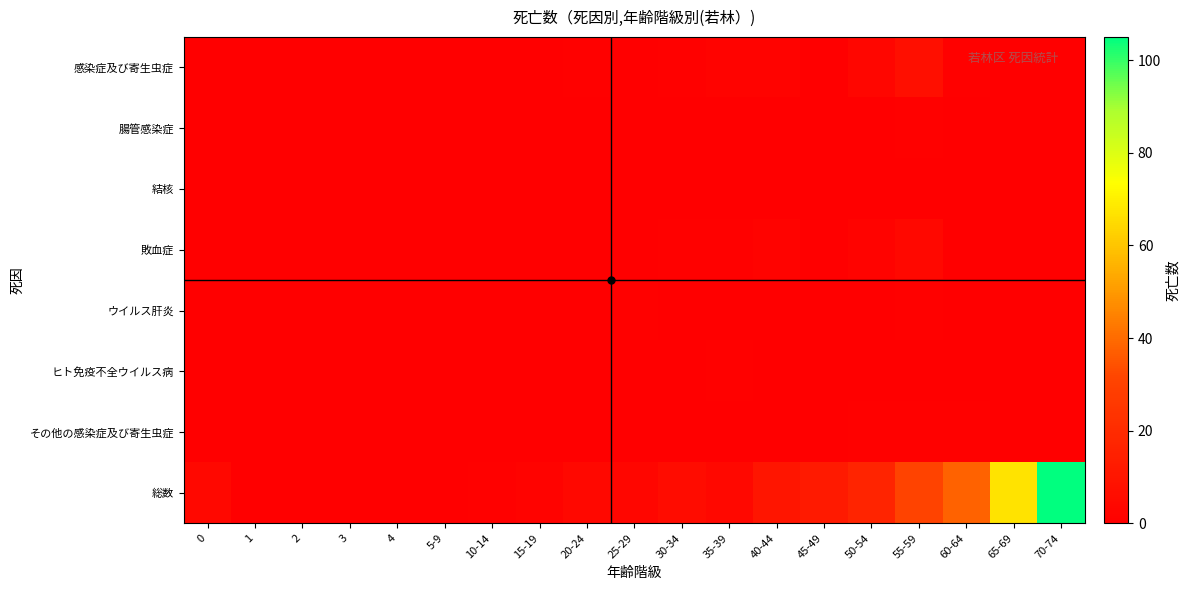

Reading left to right, transcribe all the data shown in this chart.

感染症及び寄生虫症: 0=0	1=0	2=0	3=0	4=0	5-9=0	10-14=0	15-19=0	20-24=1	25-29=0	30-34=1	35-39=2	40-44=2	45-49=0	50-54=3	55-59=7	60-64=1	65-69=0	70-74=0
腸管感染症: 0=0	1=0	2=0	3=0	4=0	5-9=0	10-14=0	15-19=0	20-24=0	25-29=0	30-34=0	35-39=0	40-44=0	45-49=0	50-54=0	55-59=1	60-64=0	65-69=0	70-74=0
結核: 0=0	1=0	2=0	3=0	4=0	5-9=0	10-14=0	15-19=0	20-24=0	25-29=0	30-34=0	35-39=0	40-44=0	45-49=0	50-54=0	55-59=0	60-64=0	65-69=0	70-74=0
敗血症: 0=0	1=0	2=0	3=0	4=0	5-9=0	10-14=0	15-19=0	20-24=0	25-29=0	30-34=1	35-39=1	40-44=2	45-49=0	50-54=2	55-59=4	60-64=0	65-69=0	70-74=0
ウイルス肝炎: 0=0	1=0	2=0	3=0	4=0	5-9=0	10-14=0	15-19=0	20-24=0	25-29=1	30-34=0	35-39=0	40-44=0	45-49=0	50-54=0	55-59=1	60-64=0	65-69=0	70-74=0
ヒト免疫不全ウイルス病: 0=0	1=0	2=0	3=0	4=0	5-9=0	10-14=0	15-19=0	20-24=0	25-29=0	30-34=0	35-39=1	40-44=0	45-49=0	50-54=0	55-59=0	60-64=0	65-69=0	70-74=0
その他の感染症及び寄生虫症: 0=0	1=0	2=0	3=0	4=0	5-9=0	10-14=0	15-19=0	20-24=0	25-29=0	30-34=0	35-39=0	40-44=0	45-49=0	50-54=1	55-59=1	60-64=1	65-69=0	70-74=0
総数: 0=4	1=0	2=0	3=0	4=0	5-9=0	10-14=1	15-19=2	20-24=4	25-29=3	30-34=6	35-39=4	40-44=10	45-49=12	50-54=17	55-59=31	60-64=38	65-69=67	70-74=105